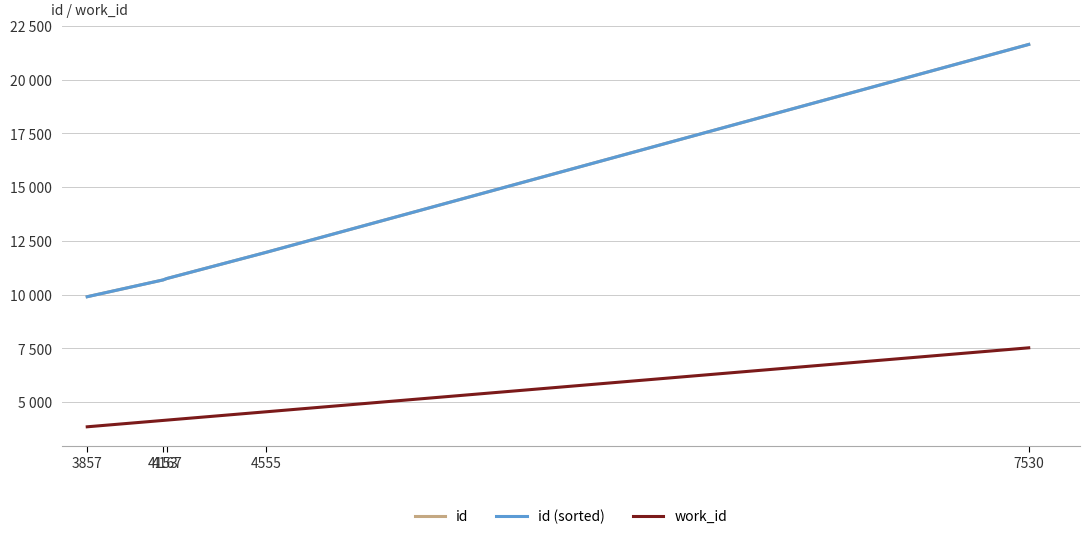

What is the difference between the maximum and minimum values in the id series?

11733